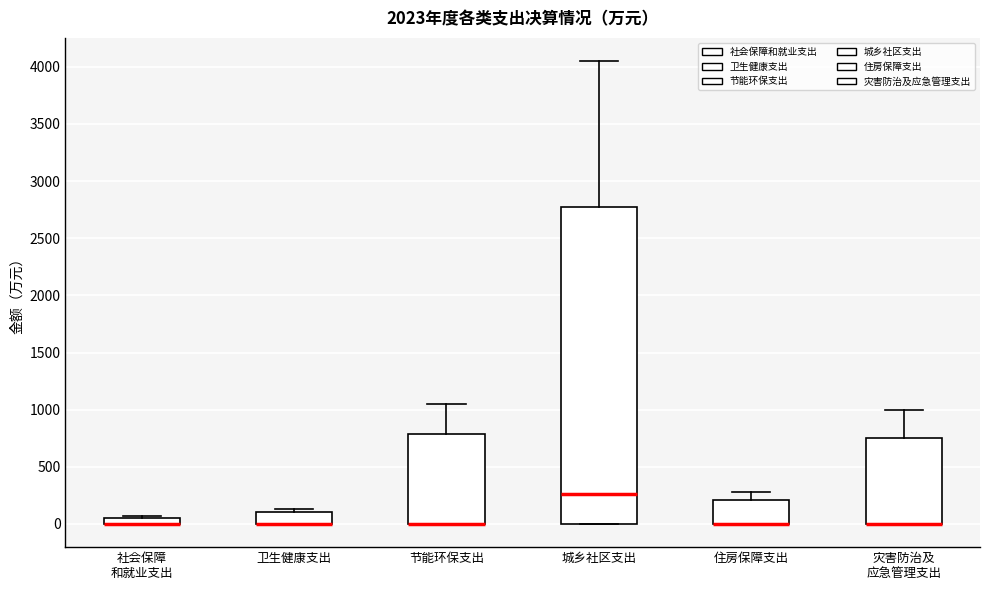

Where does the upper whisker of the box for 灾害防治及 应急管理支出 end on the y-axis? The values are not printed on the chart, so give them approximately, as read against the axis.

1000